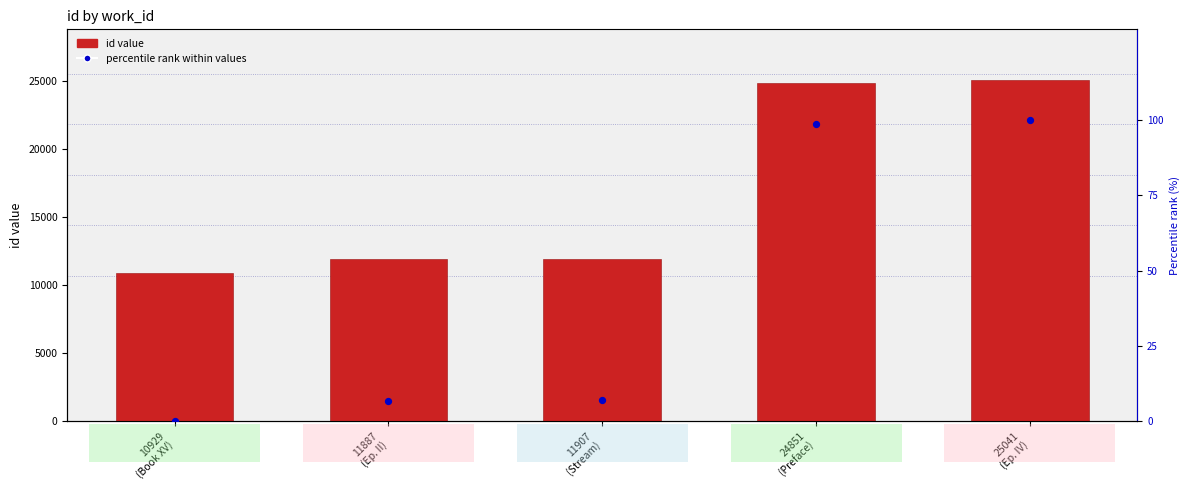

Which series has the largest total across all categories?

id value